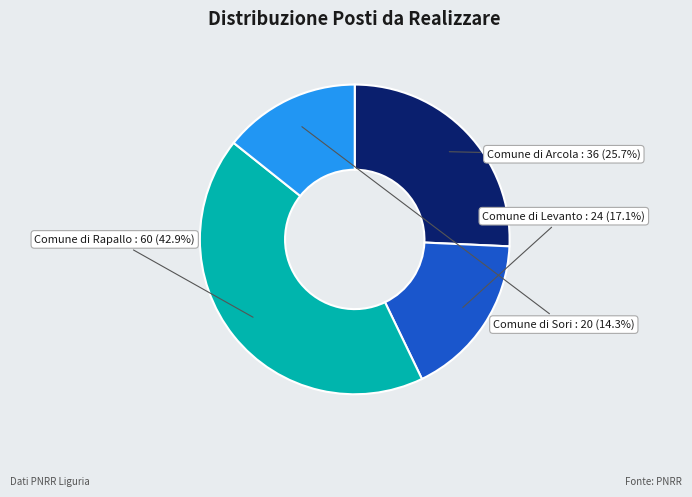

How many segments does this pie chart have?

4